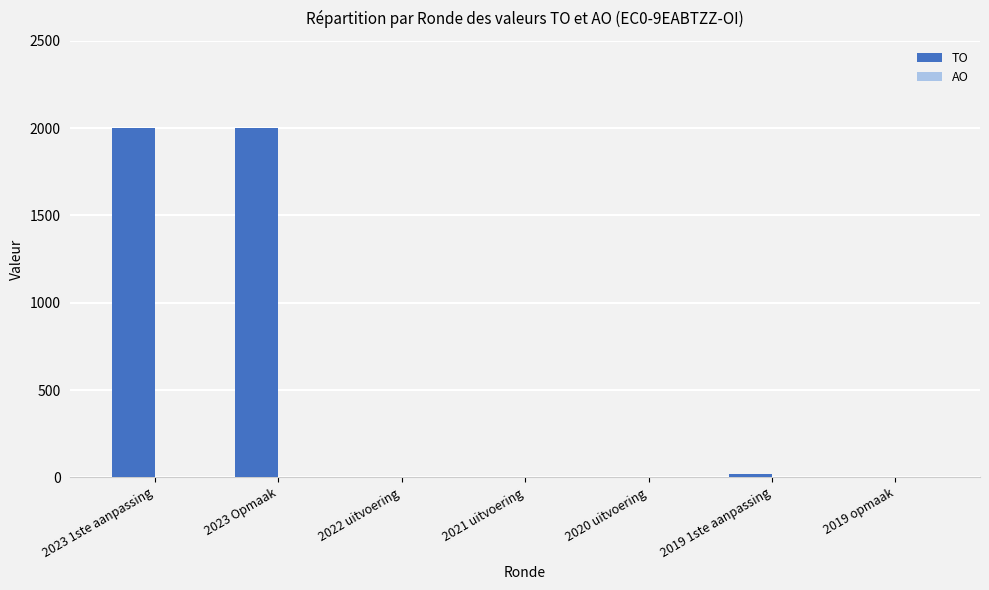

Are the bars horizontal?

No